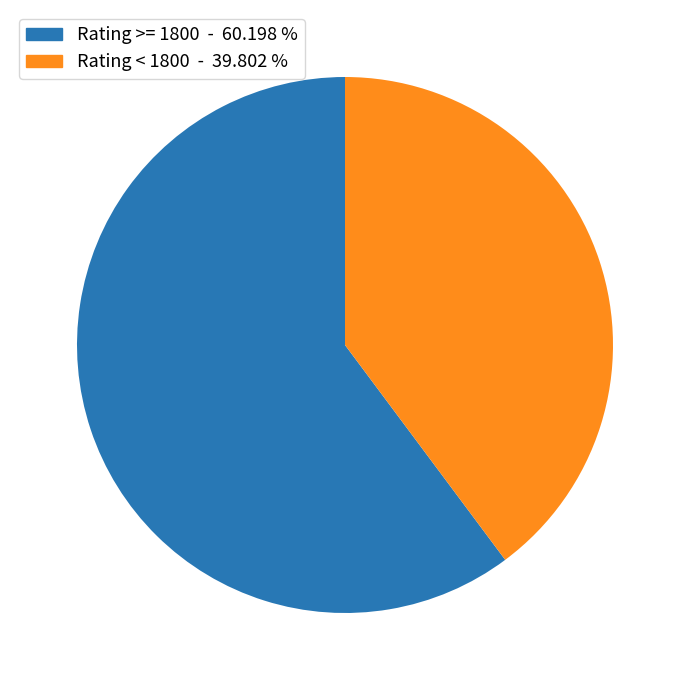

What is the largest slice in the pie chart?

Rating >= 1800 - 60.198 %